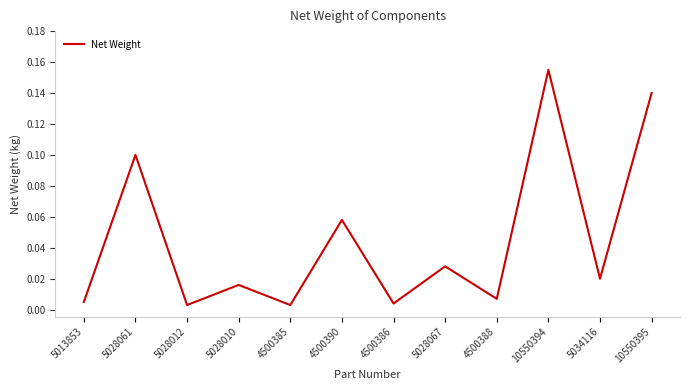

At which category does the data reach its first local valley?

5028012